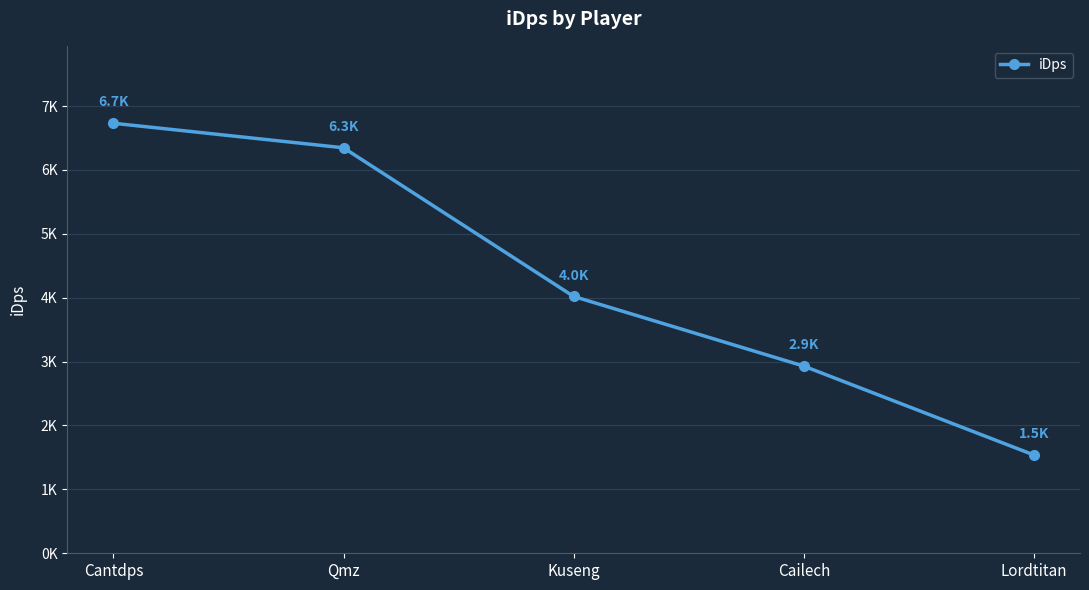

Which category has the lowest value across all series?

Lordtitan